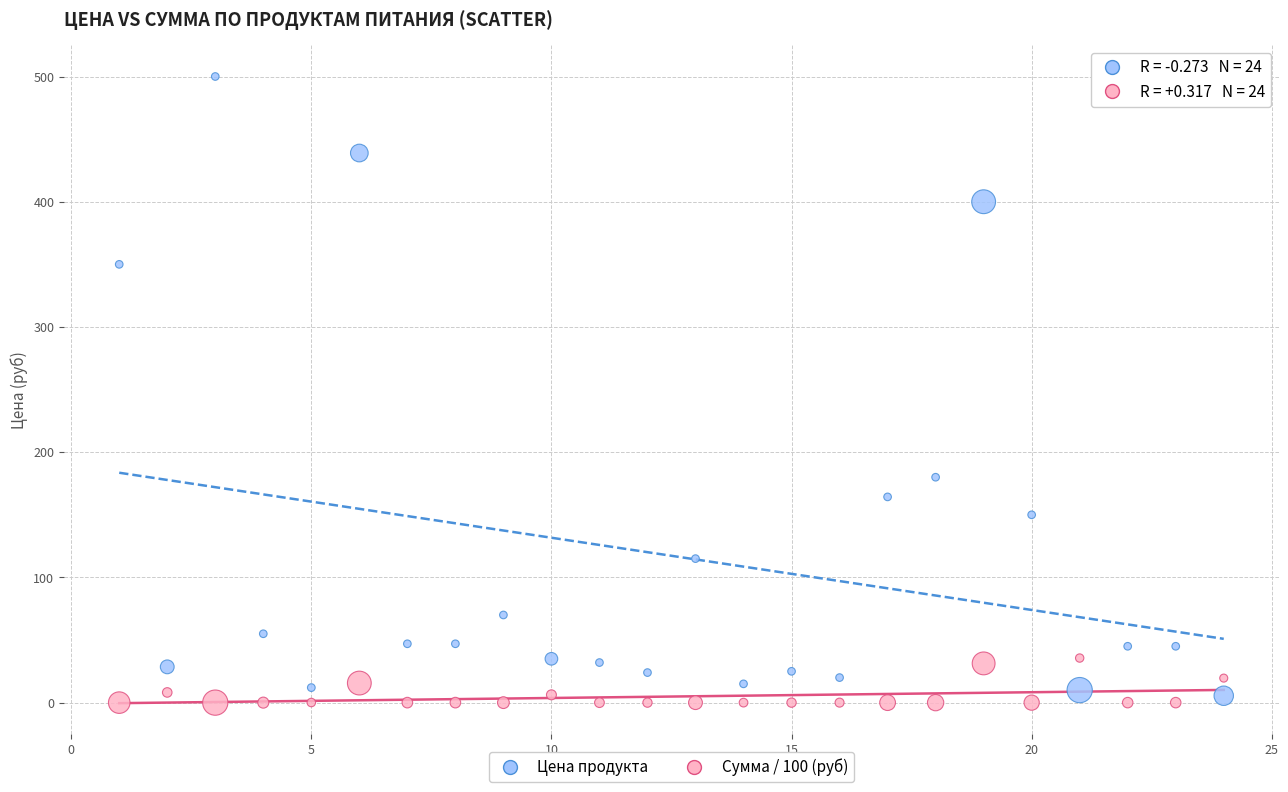

Which series has the largest Y range (max minus min)?

Цена продукта